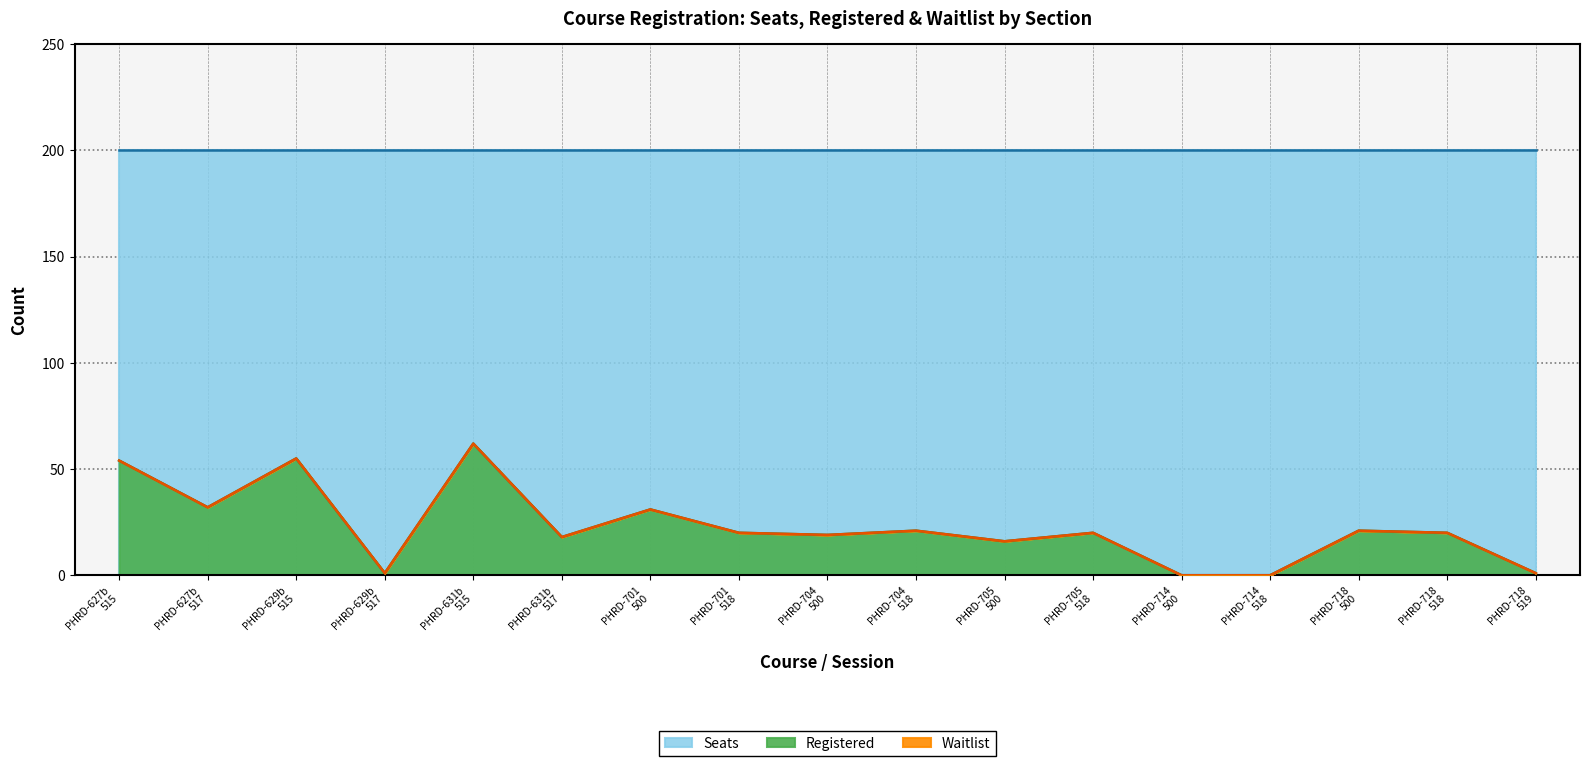

Read the Registered value at 517.

18